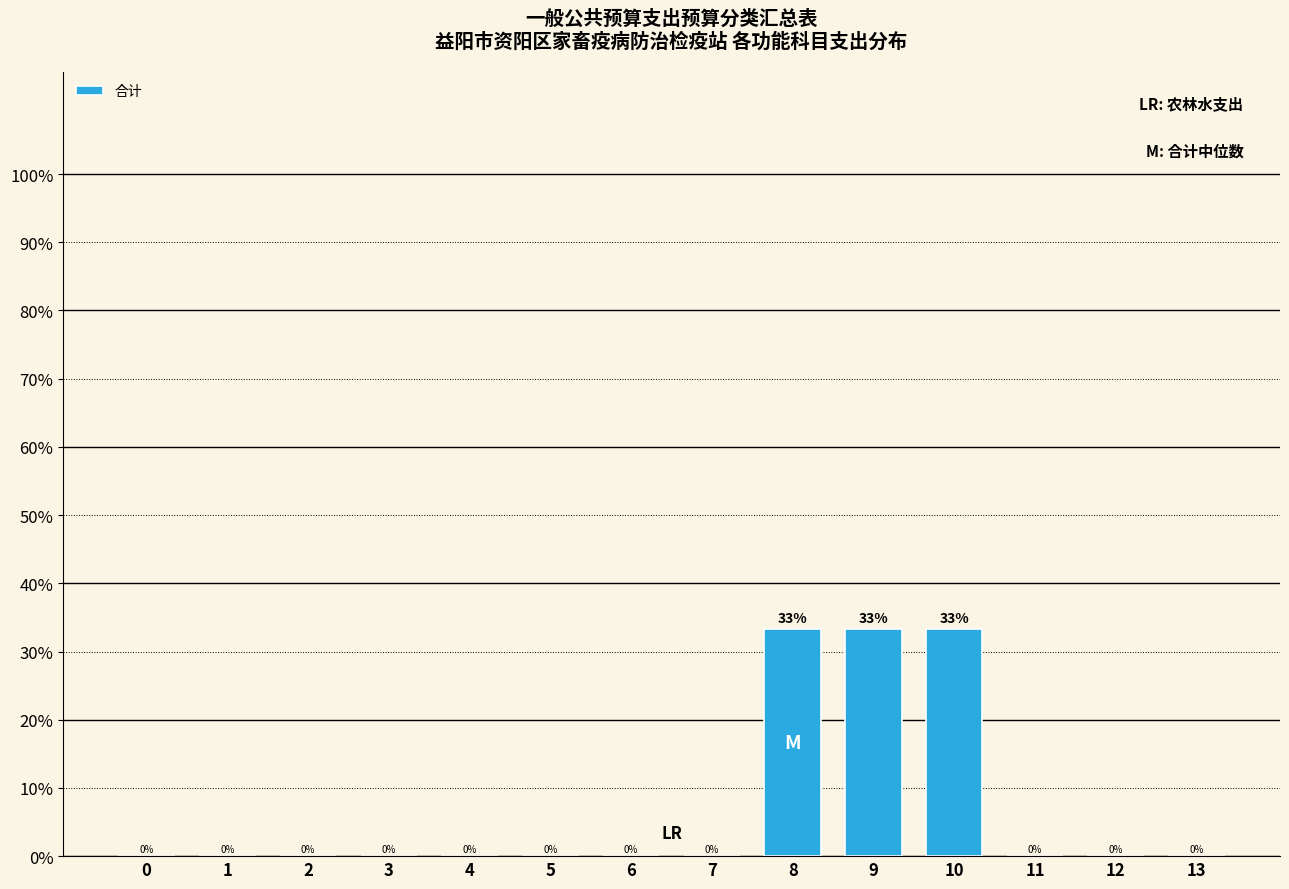

The chart shows a value of 19.5 at 13. True or false?

False